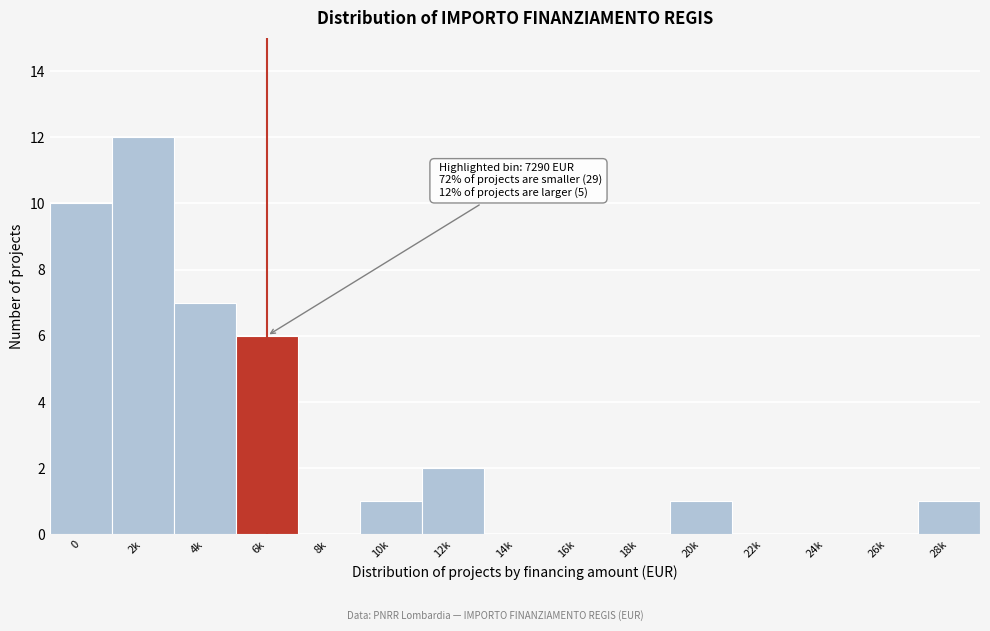

Reading right to left, extract all data points from this chart.

28k=1	26k=0	24k=0	22k=0	20k=1	18k=0	16k=0	14k=0	12k=2	10k=1	8k=0	6k=6	4k=7	2k=12	0=10